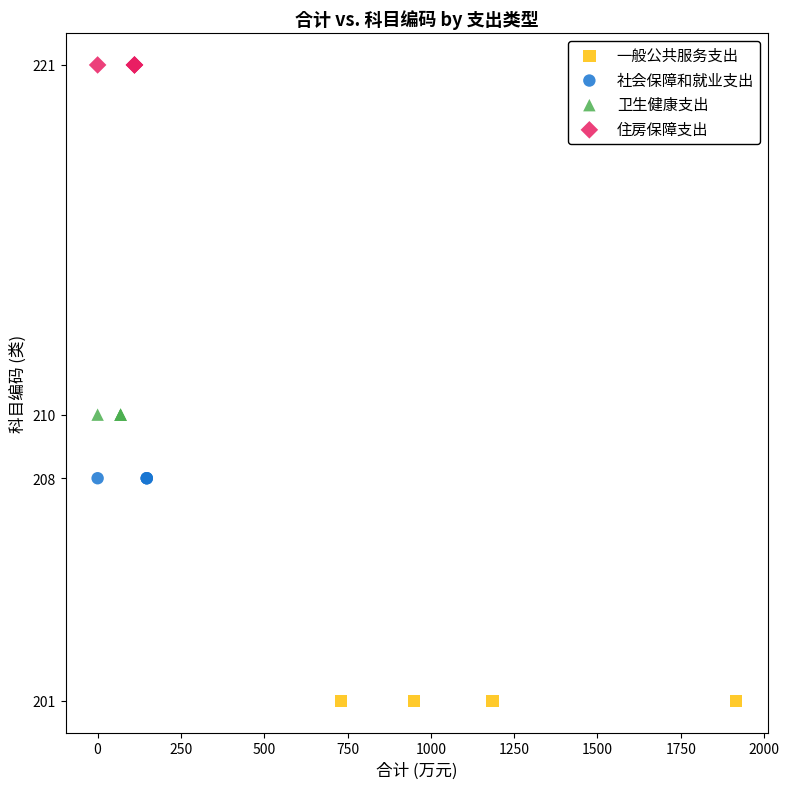

Which series contains the lowest Y value?

一般公共服务支出